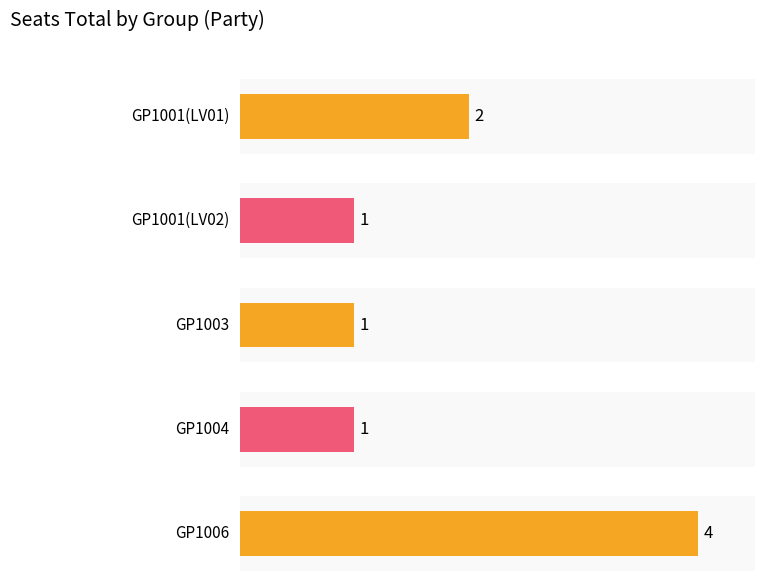

How many values exceed 1?

2